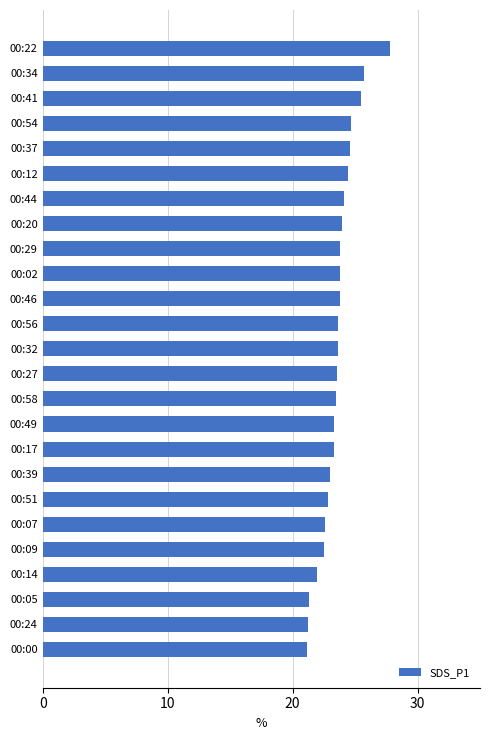

What is the ratio of the value at 00:46 to the value at 00:37?

1.0